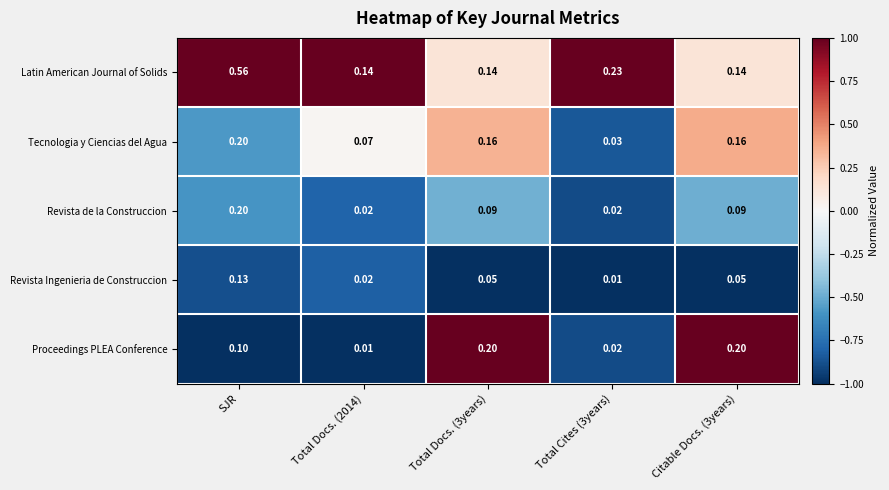

Between SJR and Total Docs. (3years), which series saw the biggest shift?

Latin American Journal of Solids